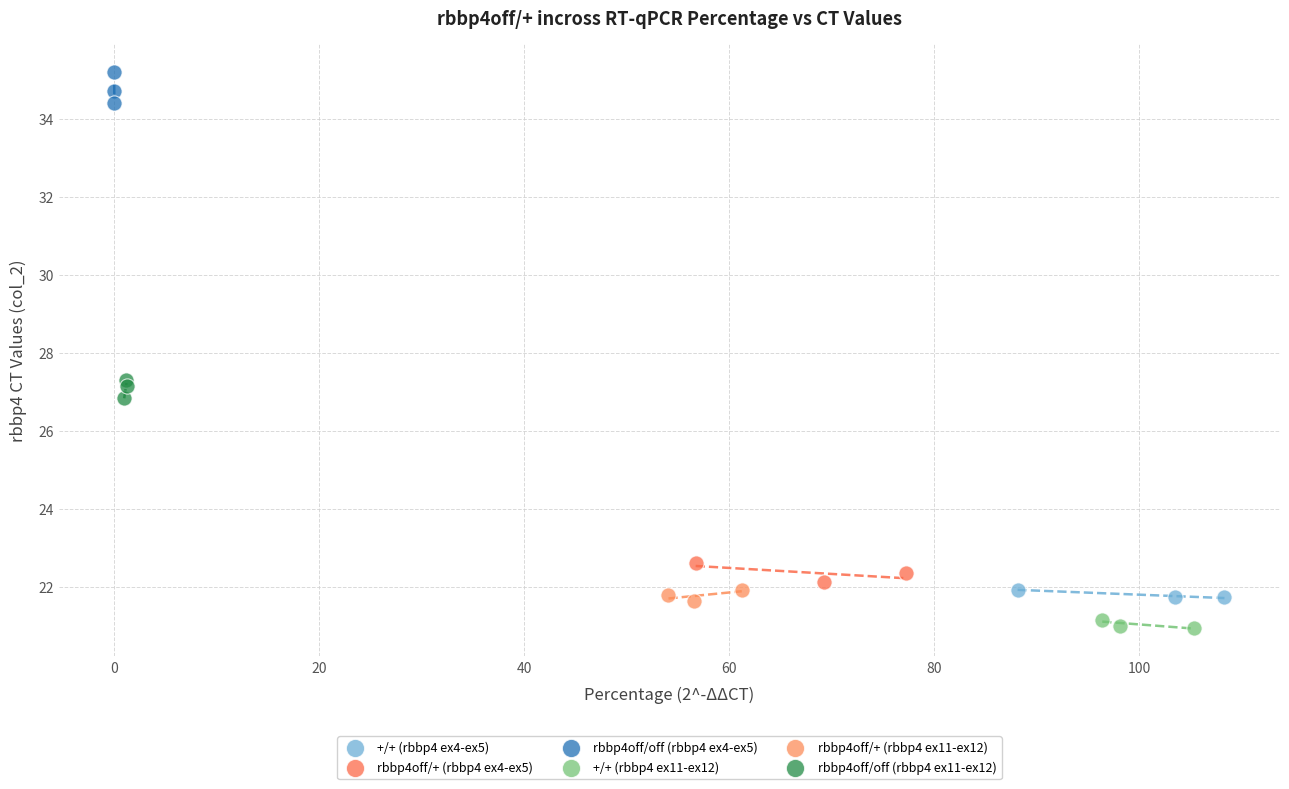

Which series reaches the maximum Y coordinate?

rbbp4off/off (rbbp4 ex4-ex5)